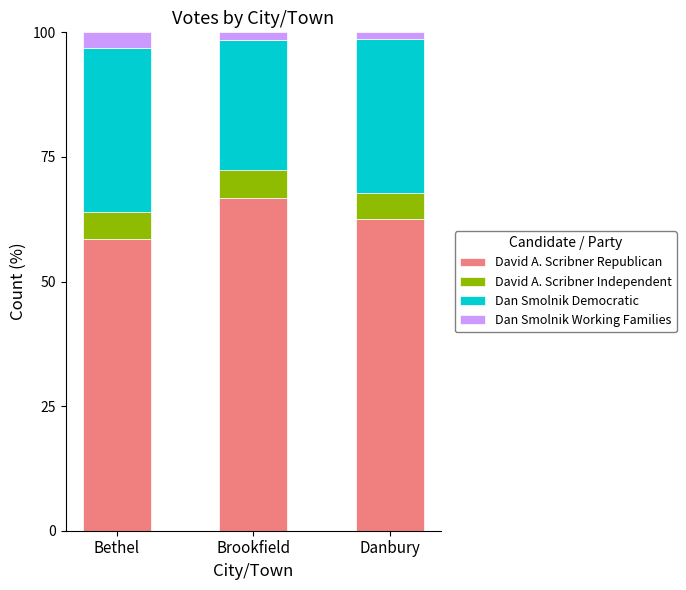

Are the bars horizontal?

No